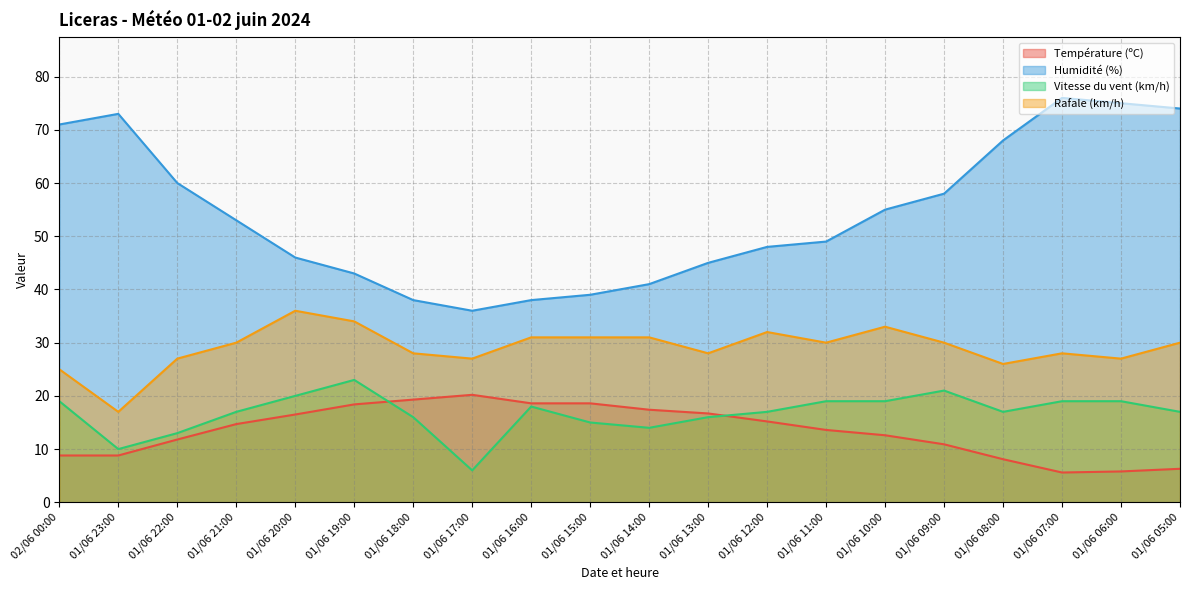

At which category is the sum across all series the highest?

01/06 07:00